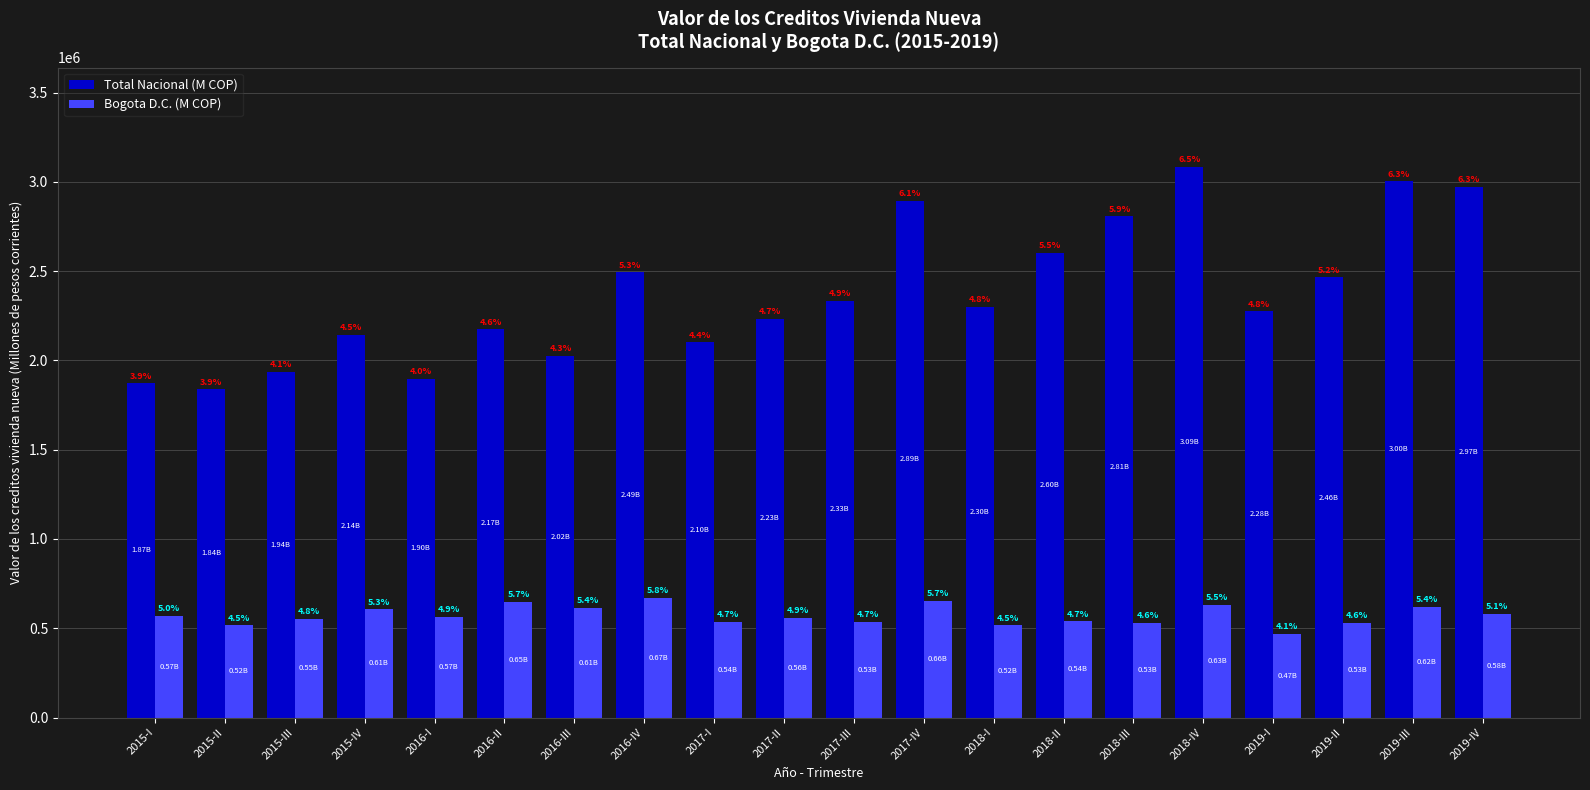

At how many categories does at least one series exceed 1605886?

20